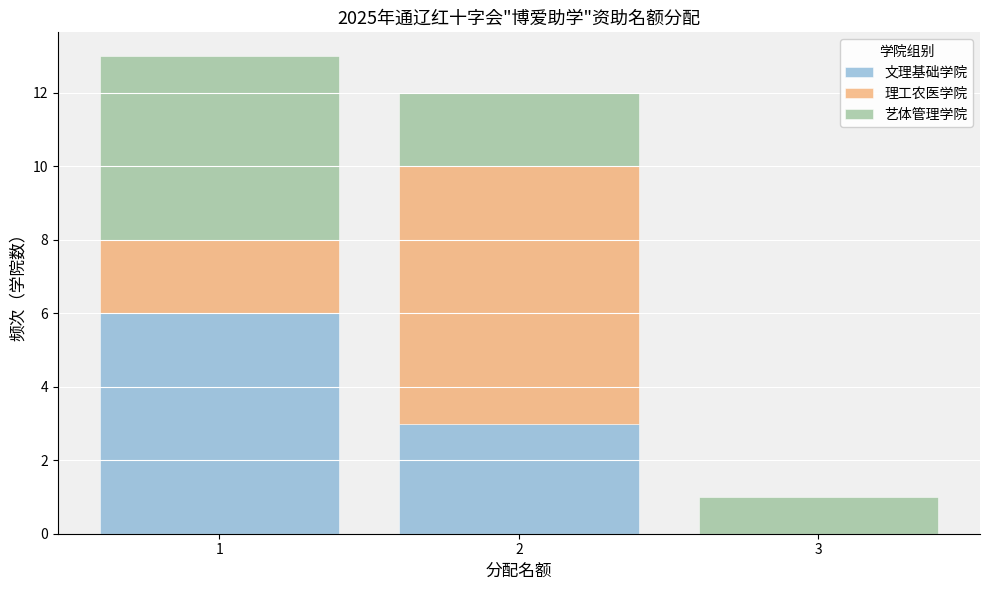

Which range on the x-axis has the tallest stacked bar (by total height)?

0.5 to 1.5